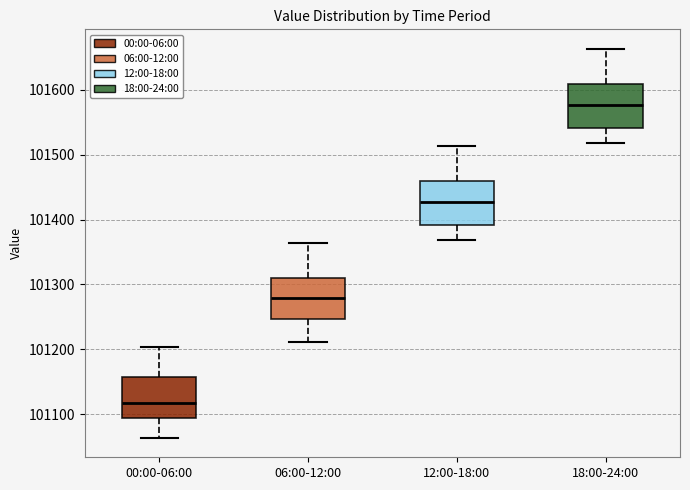

Which box's median line is the highest?

18:00-24:00